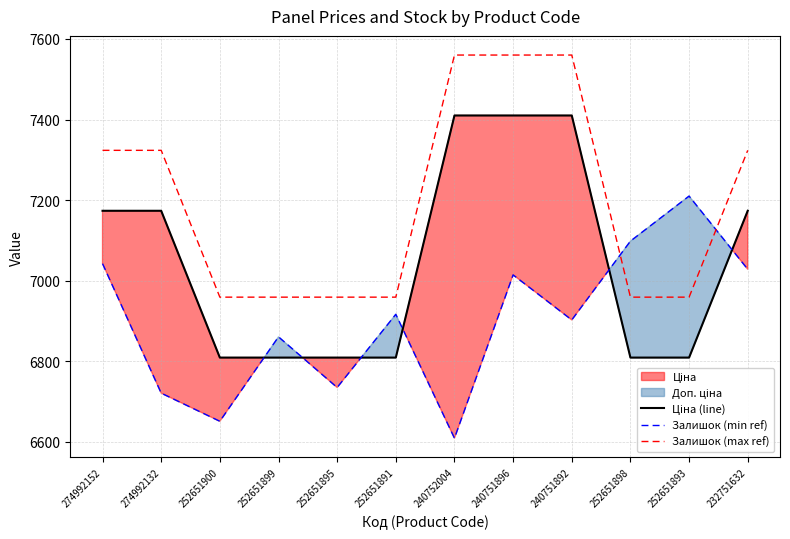

At which category does the chart reach its minimum across all series?

240752004